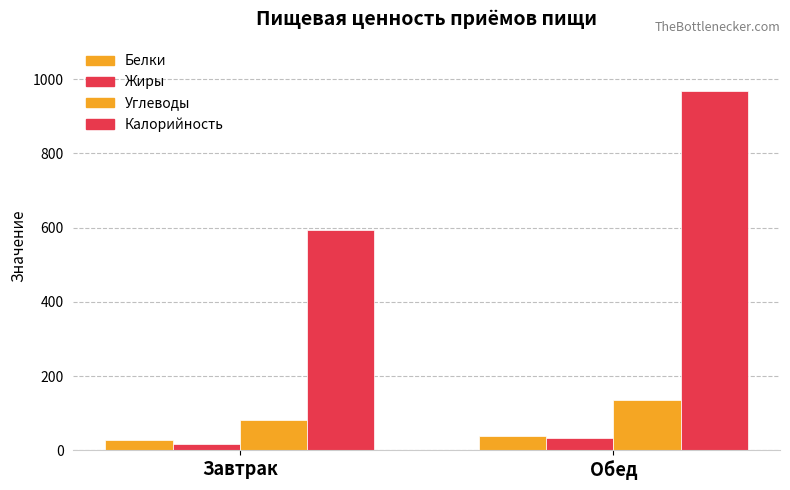

What position from the right is Обед?

1